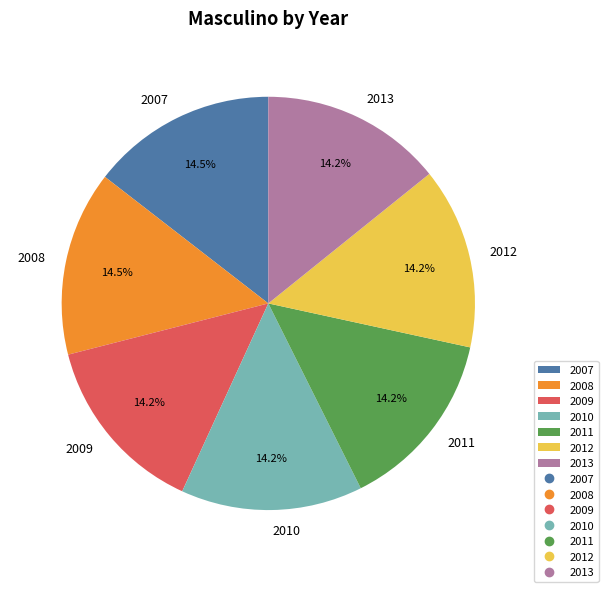

How many slices are in this pie chart?

7